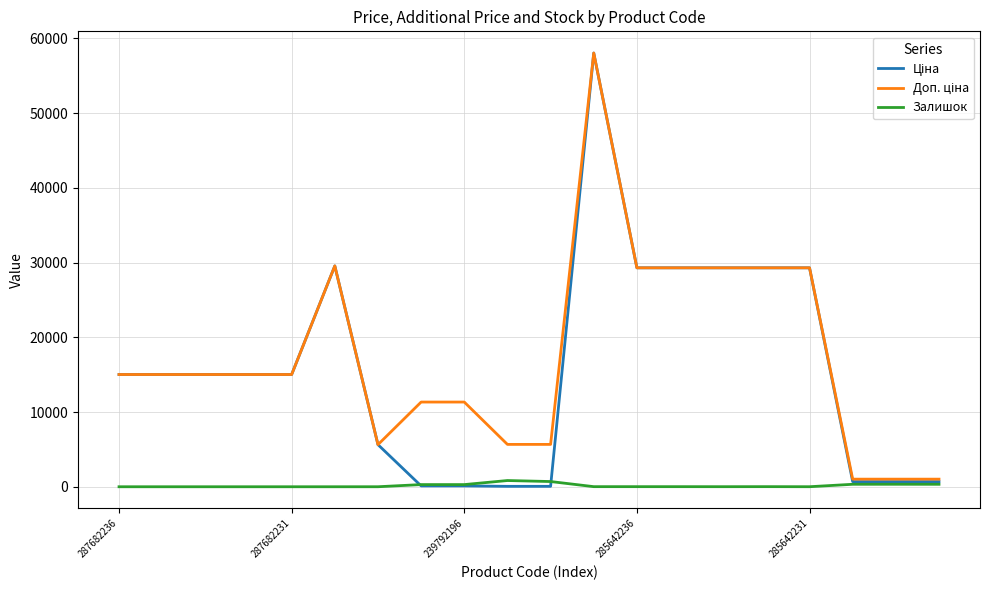

What is the greatest value displayed?

58037.0